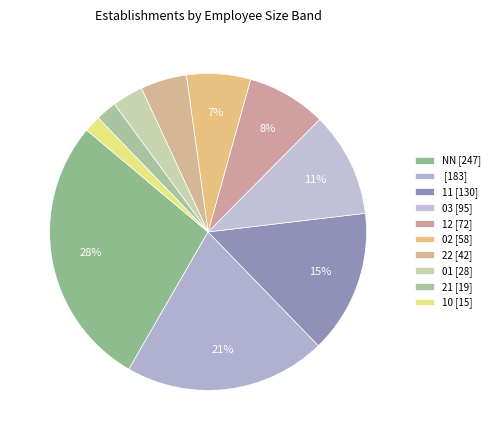

To the nearest percent, what is the average slice percentage?

10%